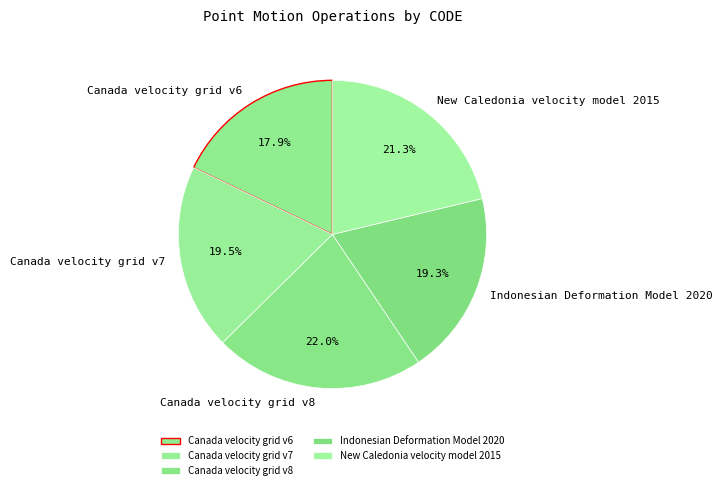

To the nearest percent, what percentage of the pie is New Caledonia velocity model 2015?

21%